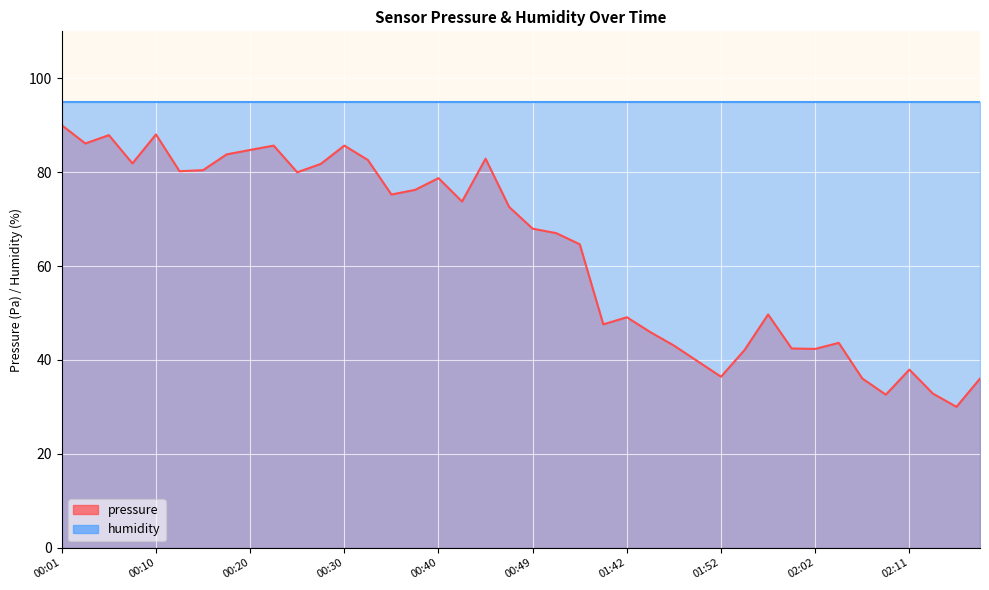

At which label is the value closest to 60?

00:54